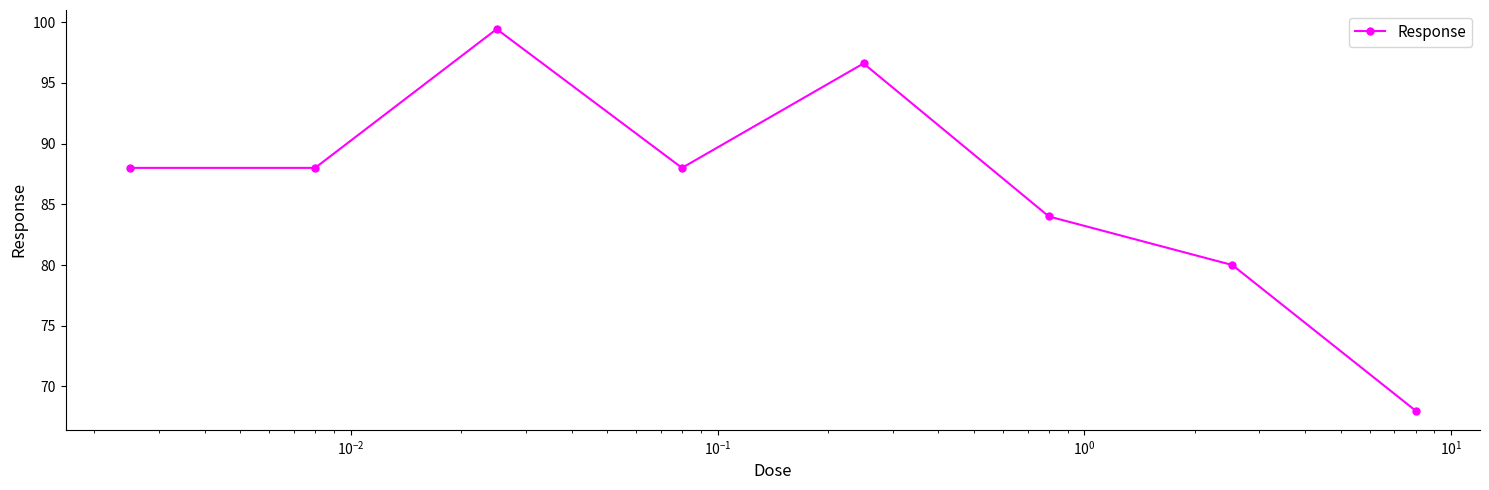

True or false: the data has more than 2 interior local peaks.

False